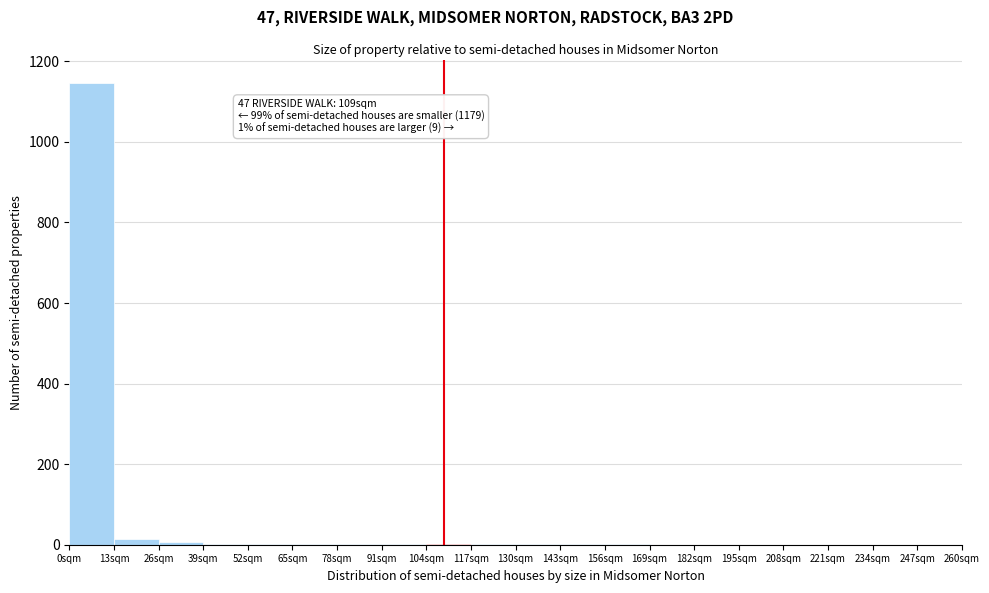

Which range on the x-axis has the tallest bar?

0 to 13